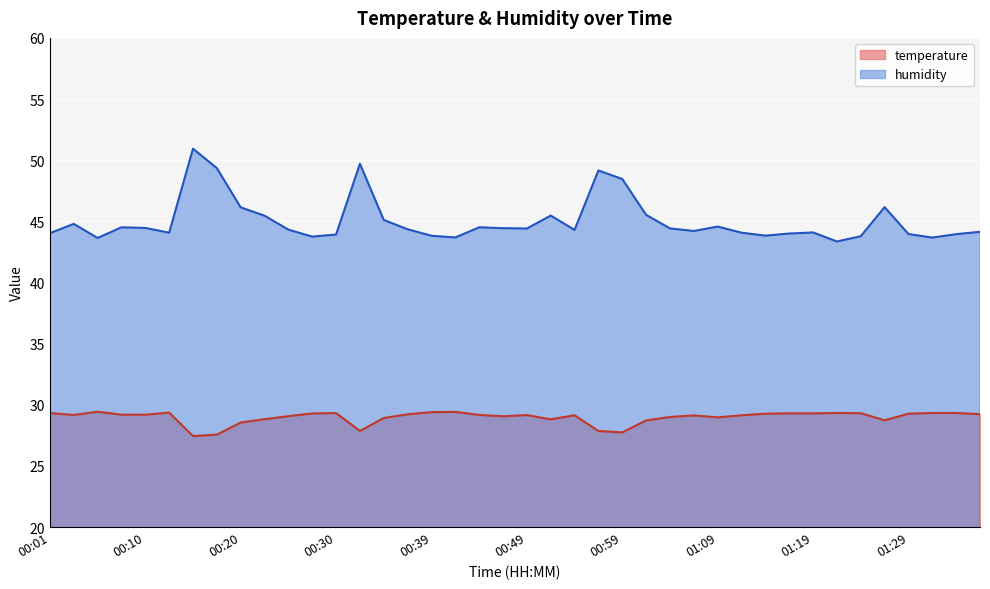

What is the label of the 14th point from the left?

00:32